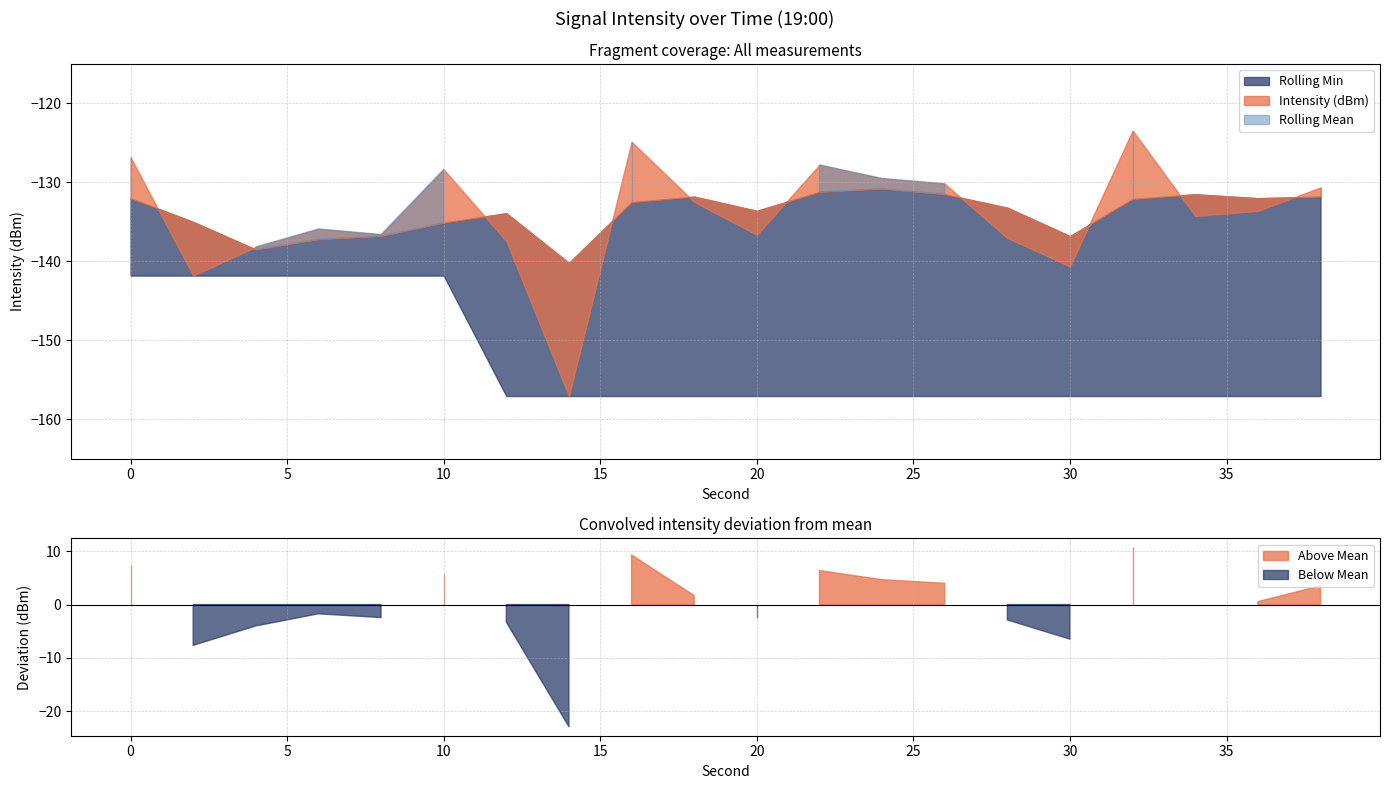

Does the chart have visible grid lines?

Yes